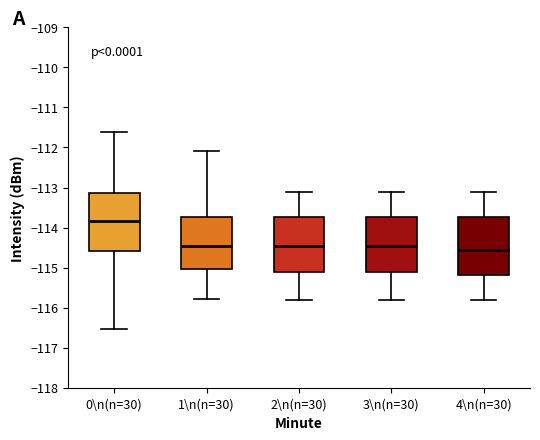

Reading left to right, transcribe this box plot: for each box, give where its median line is, the range the box spans, and where its two whiskers end, as read against the y-axis. The values are not printed on the chart, so give them approximately, as read against the axis.

0\n(n=30): median -113.8, box -114.6 to -113.1, whiskers -116.5 to -111.6
1\n(n=30): median -114.4, box -115.0 to -113.7, whiskers -115.8 to -112.1
2\n(n=30): median -114.4, box -115.1 to -113.7, whiskers -115.8 to -113.1
3\n(n=30): median -114.4, box -115.1 to -113.7, whiskers -115.8 to -113.1
4\n(n=30): median -114.5, box -115.2 to -113.7, whiskers -115.8 to -113.1